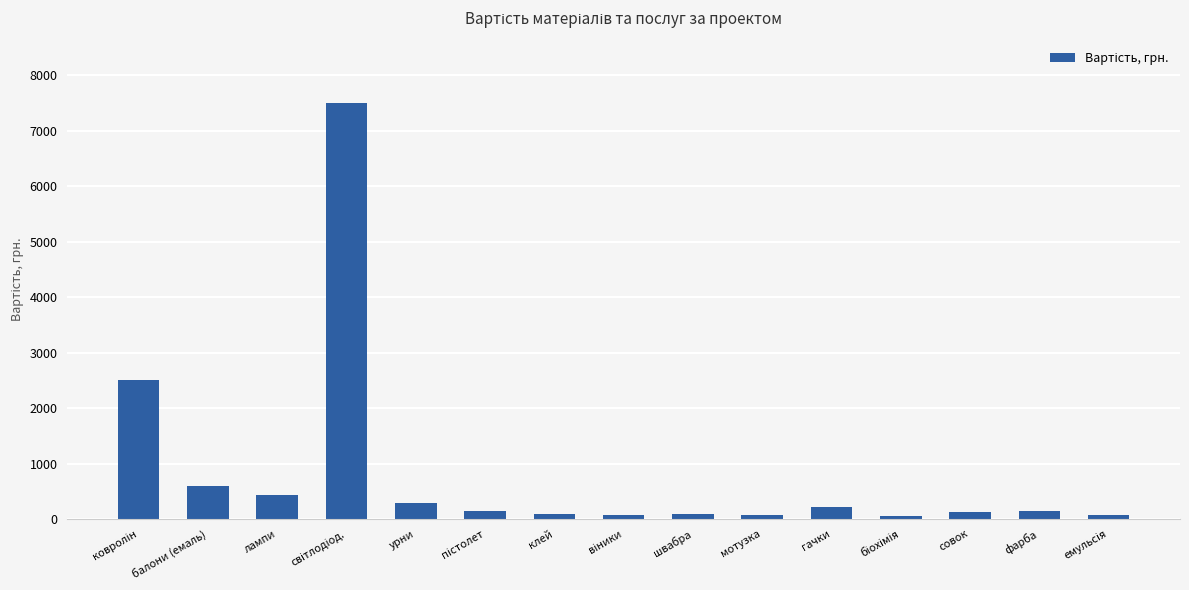

What is the maximum value shown in the chart?

7500.0